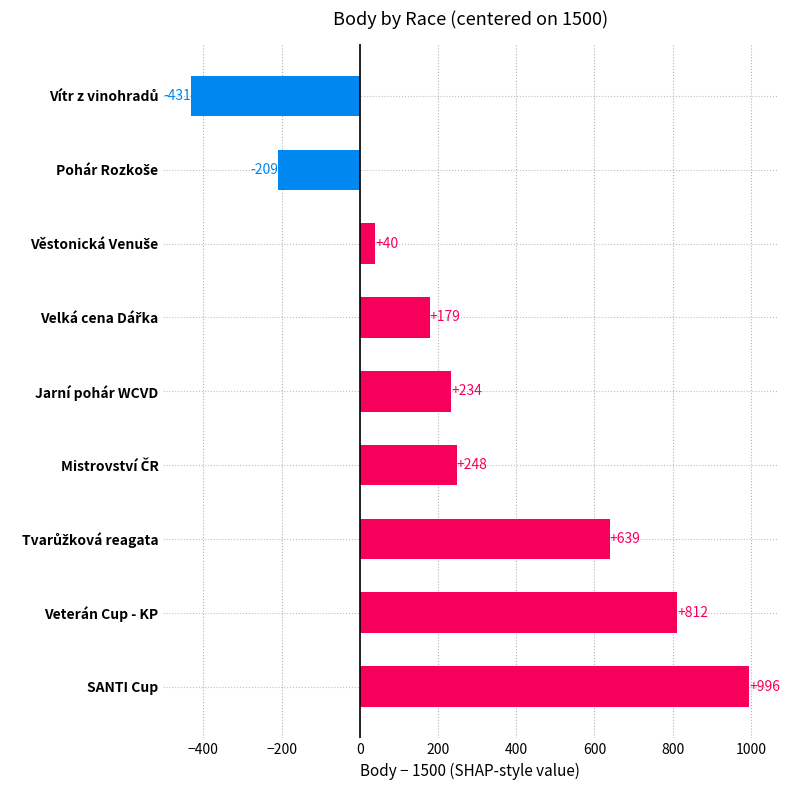

What is the difference between the second highest and minimum values?

1243